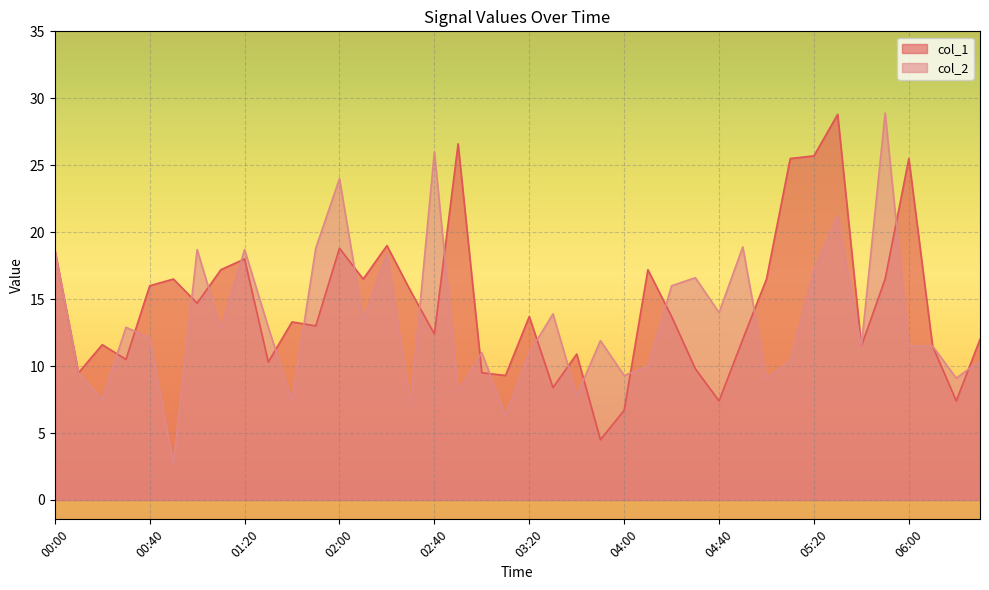

The col_1 series shows 25.7 at 05:20. True or false?

True